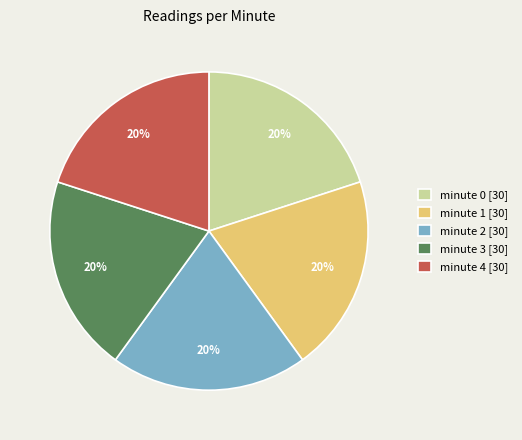

True or false: minute 1 [30] accounts for 11% of the total.

False